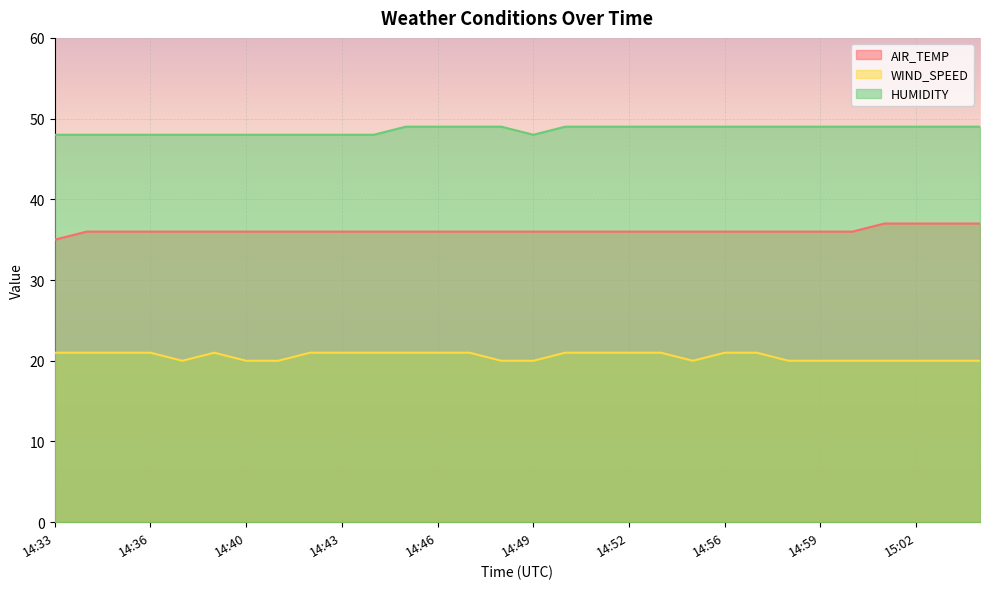

What is the spread (max minus min) of values at 14:55?

29